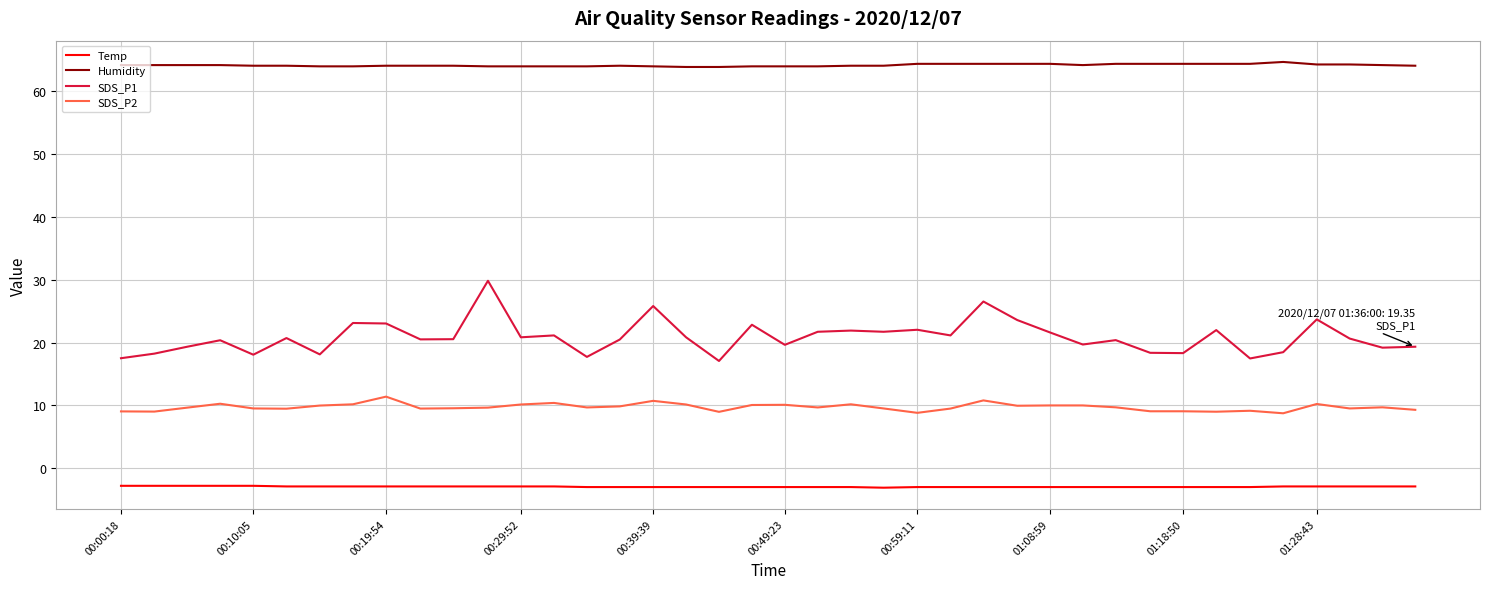

Which series has the largest range (max minus min)?

SDS_P1